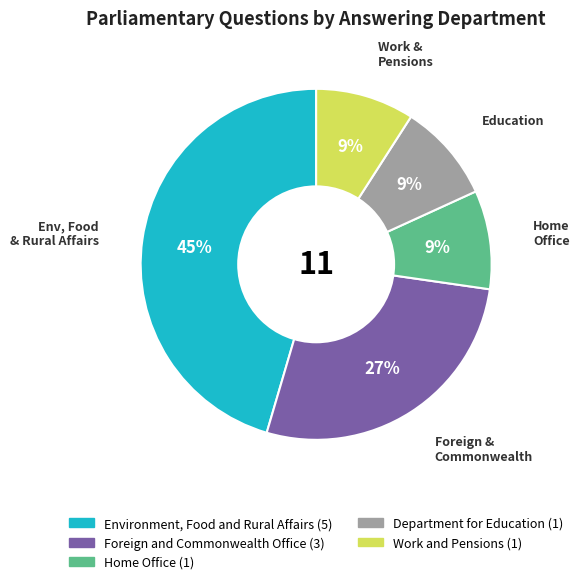

To the nearest percent, what is the average slice percentage?

20%